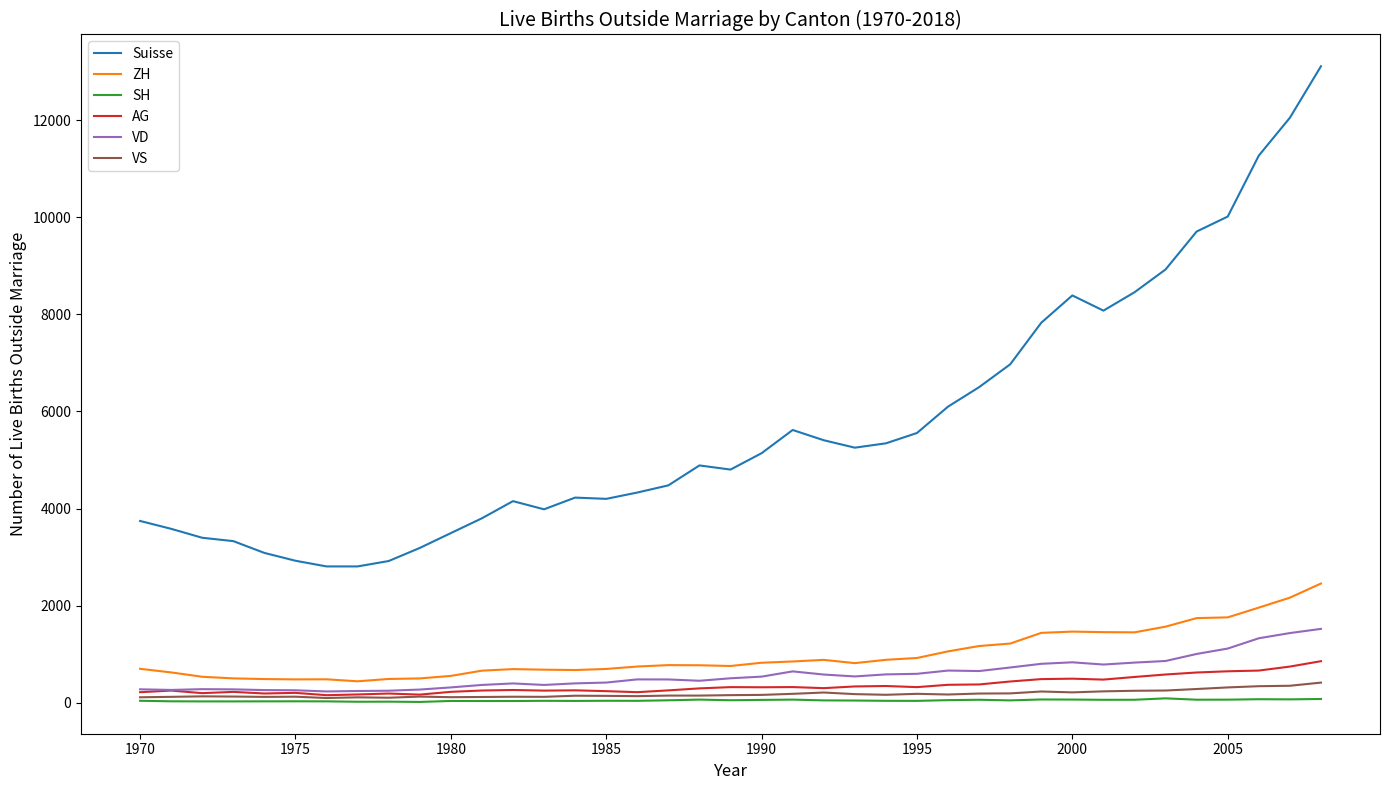

What is the maximum value for VS?

418